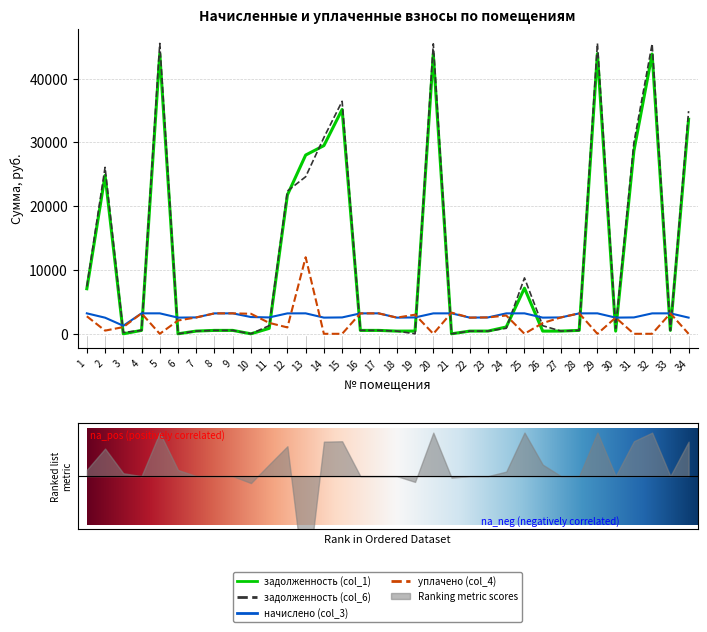

How many interior local peaks does the задолженность (col_6) series have?

9